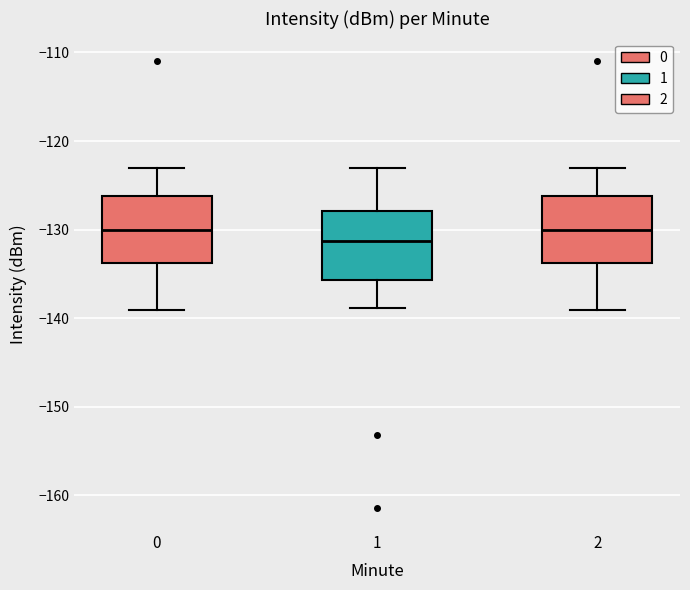

Where does the lower whisker of the box at x = 1 end on the y-axis? The values are not printed on the chart, so give them approximately, as read against the axis.

-139